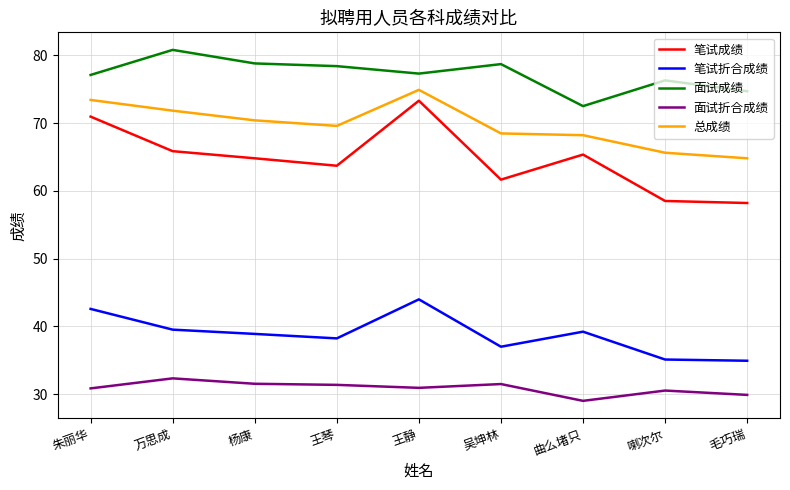

Does the chart have visible grid lines?

Yes